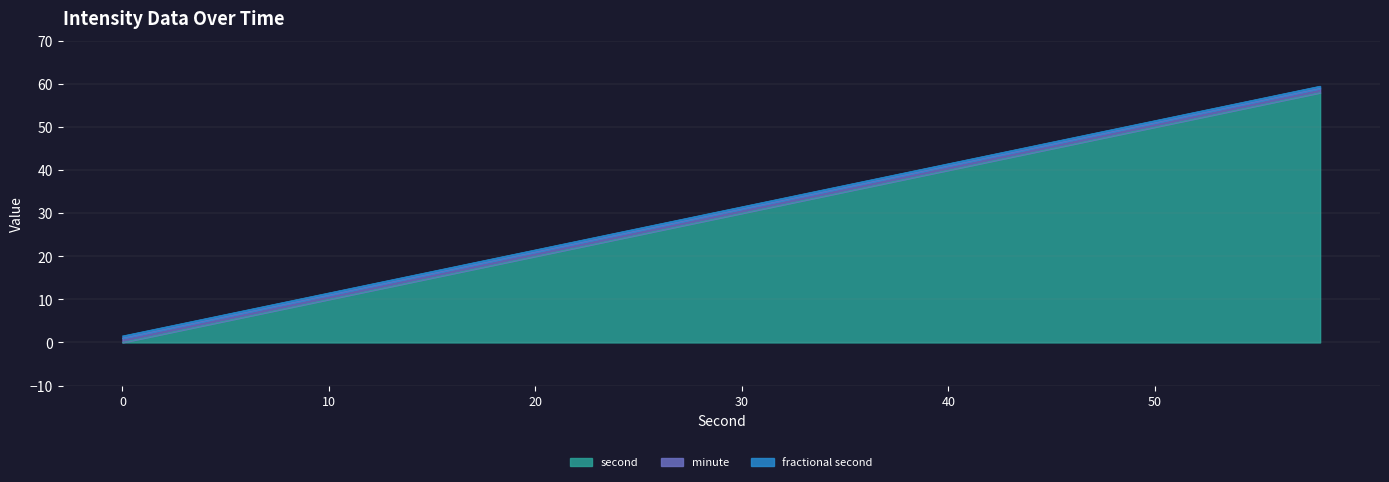

Which has a higher value, 18 or 50?

50